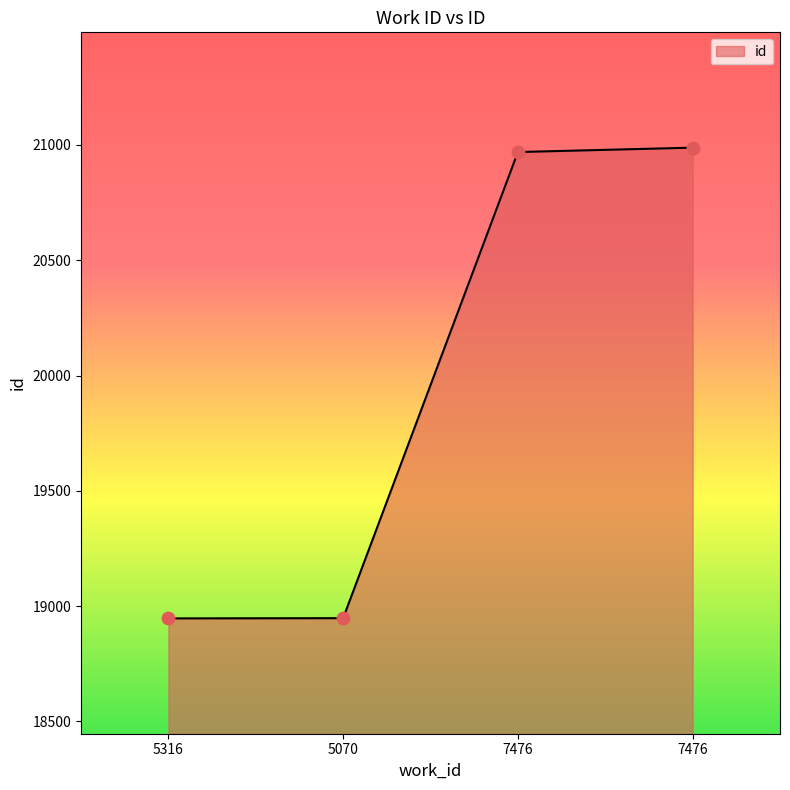

Is this an area chart (filled region under the line)?

Yes